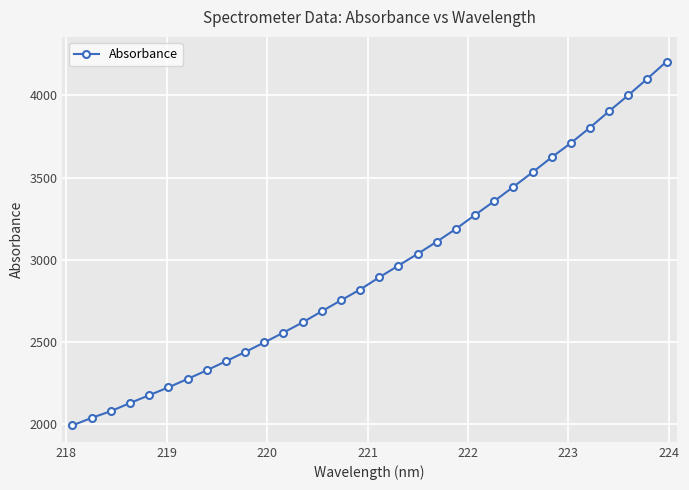

What is the smallest value displayed?

1992.9